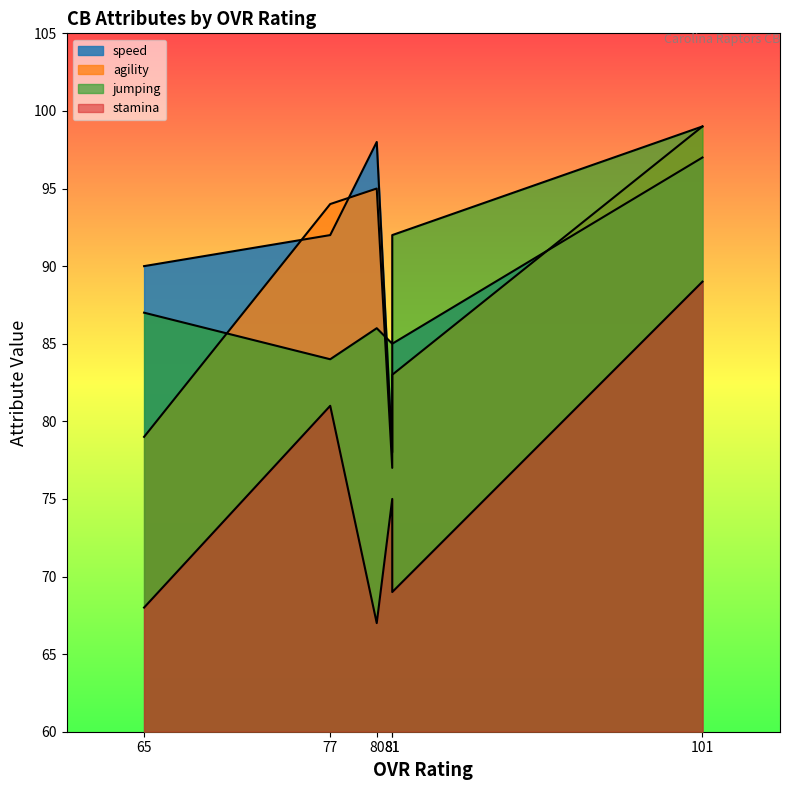

At 80, list the series in order from largest to smallest.

speed, agility, jumping, stamina